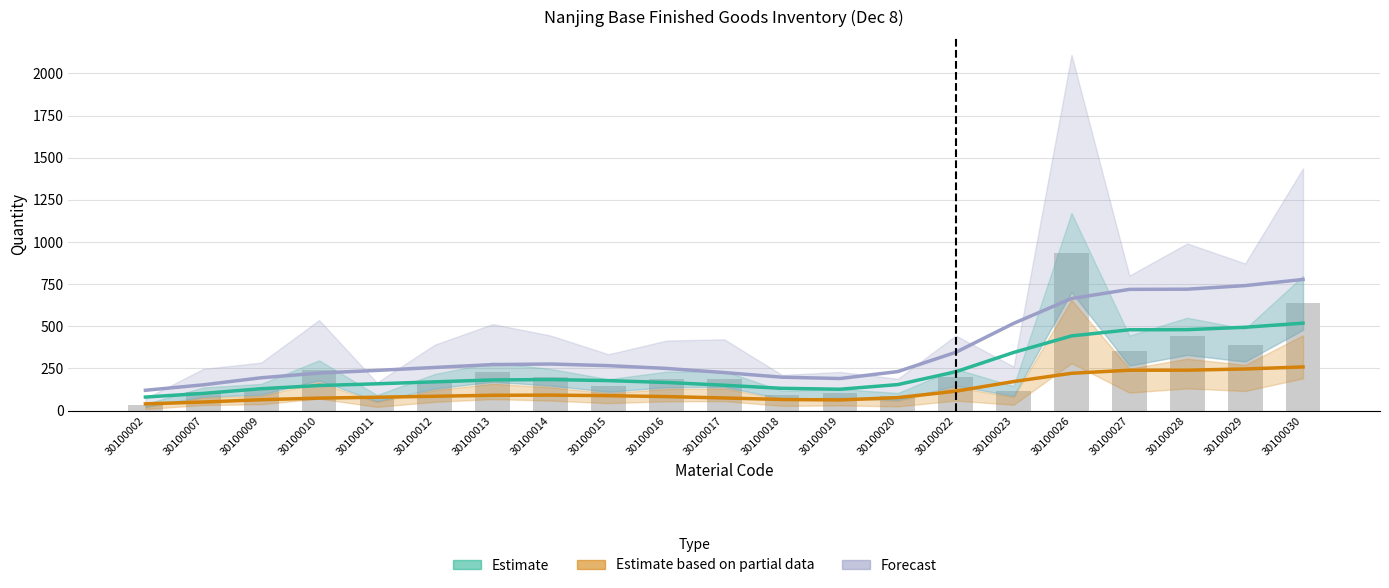

Rank the categories by Estimate value from lowest to highest.

30100002, 30100007, 30100019, 30100009, 30100018, 30100010, 30100017, 30100020, 30100011, 30100016, 30100012, 30100015, 30100013, 30100014, 30100022, 30100023, 30100026, 30100027, 30100028, 30100029, 30100030